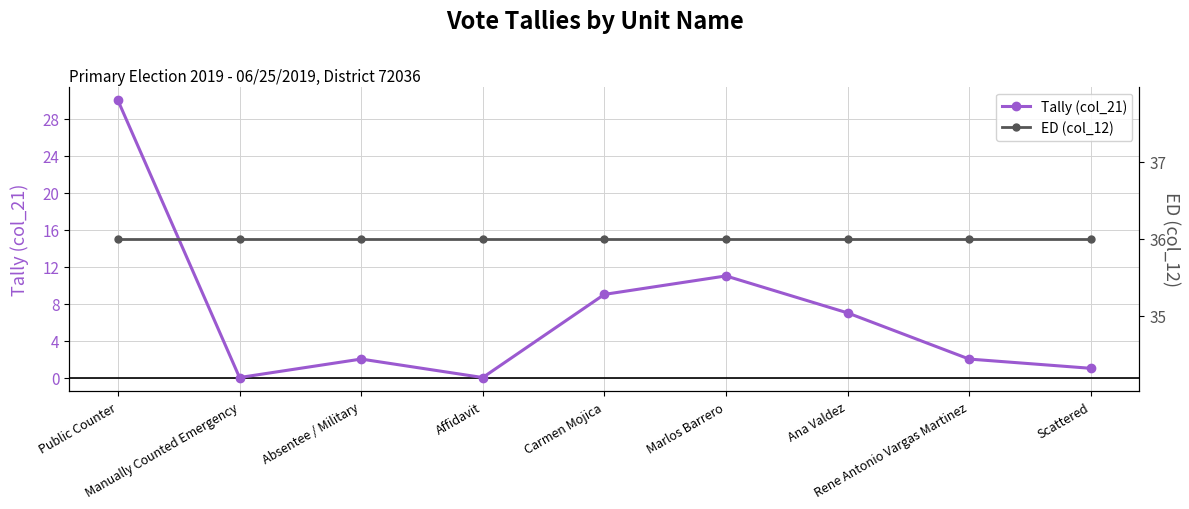

True or false: Tally (col_21) and ED (col_12) cross at least once.

False